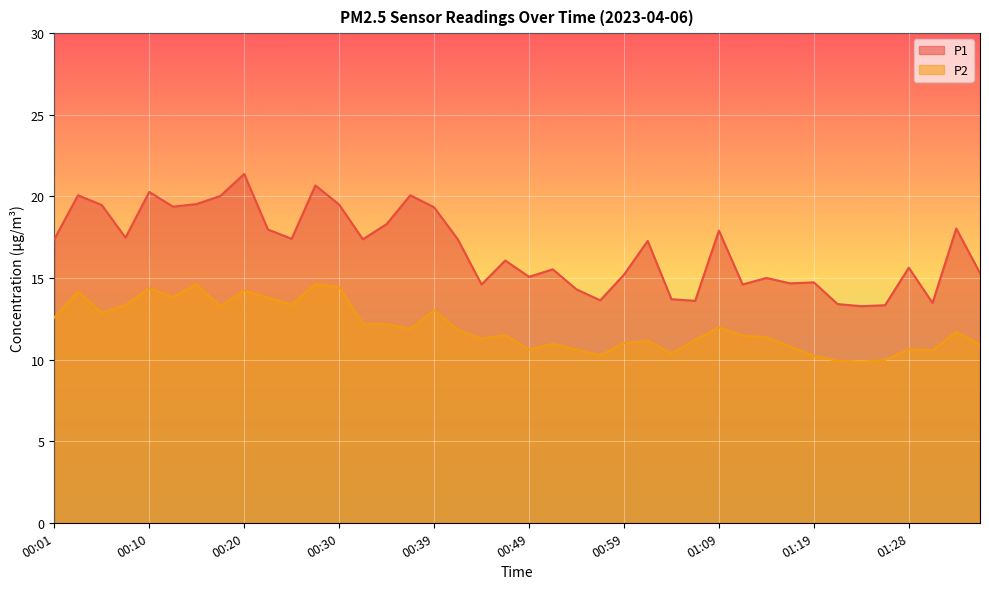

Which has a higher value, 00:35 or 01:36?

00:35